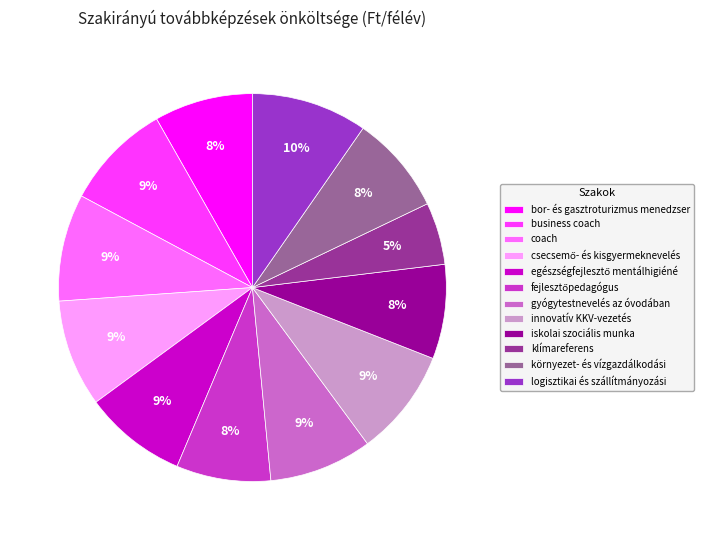

Count the number of slices in the pie.

12